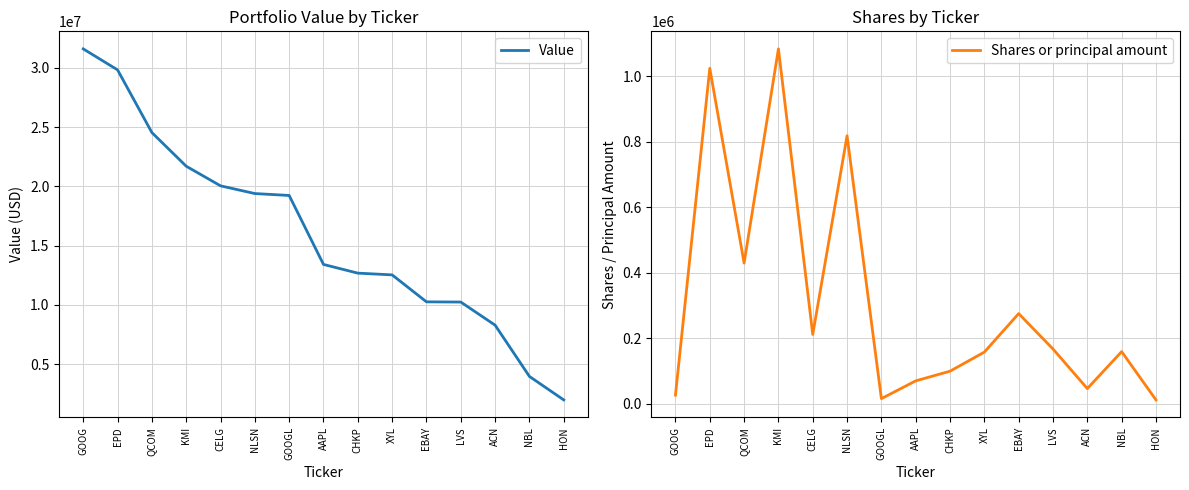

Reading left to right, extract all data points from this chart.

Value: GOOG=31596000	EPD=29824000	QCOM=24534000	KMI=21696000	CELG=20039000	NLSN=19387000	GOOGL=19226000	AAPL=13405000	CHKP=12671000	XYL=12524000	EBAY=10249000	LVS=10231000	ACN=8281000	NBL=3954000	HON=1972000
Shares or principal amount: GOOG=26929	EPD=1024886	QCOM=430196	KMI=1084236	CELG=212413	NLSN=819052	GOOGL=16336	AAPL=70573	CHKP=100170	XYL=158453	EBAY=275948	LVS=167835	ACN=47048	NBL=159884	HON=12409